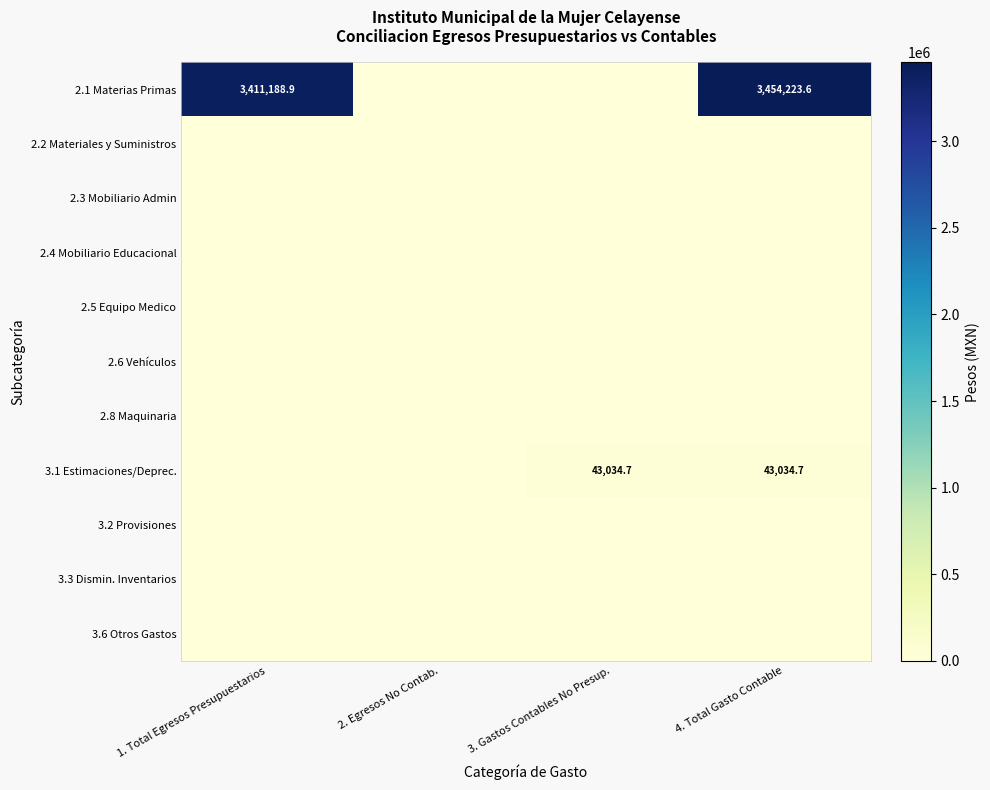

At how many categories does at least one series exceed 1642107?

2